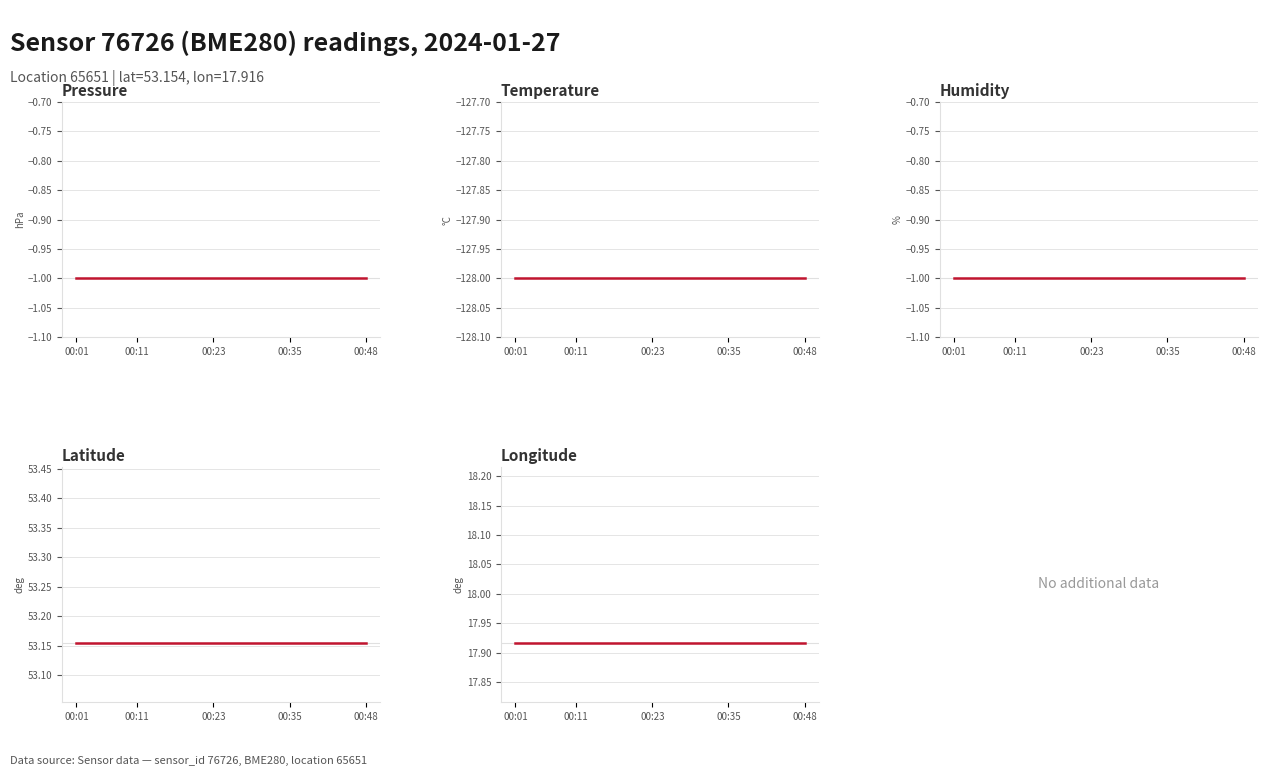

Which label corresponds to the smallest value in the chart?

00:01